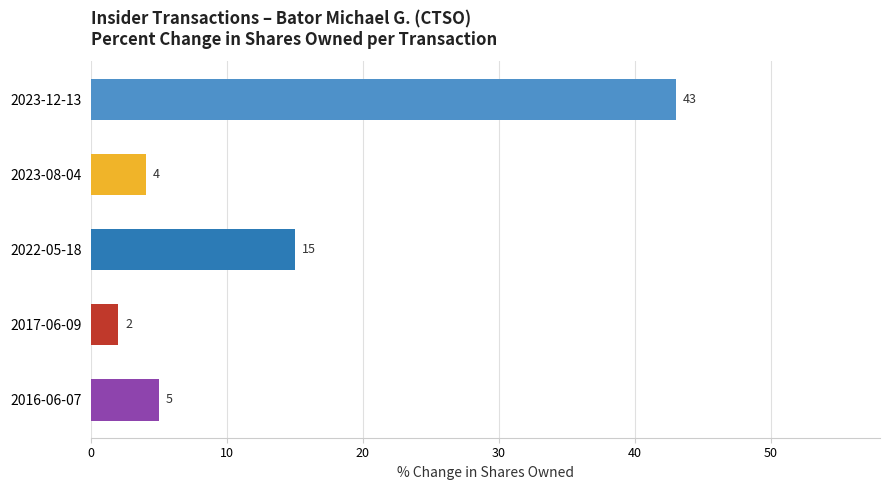

Is it true that the value at 2023-08-04 is 4?

True